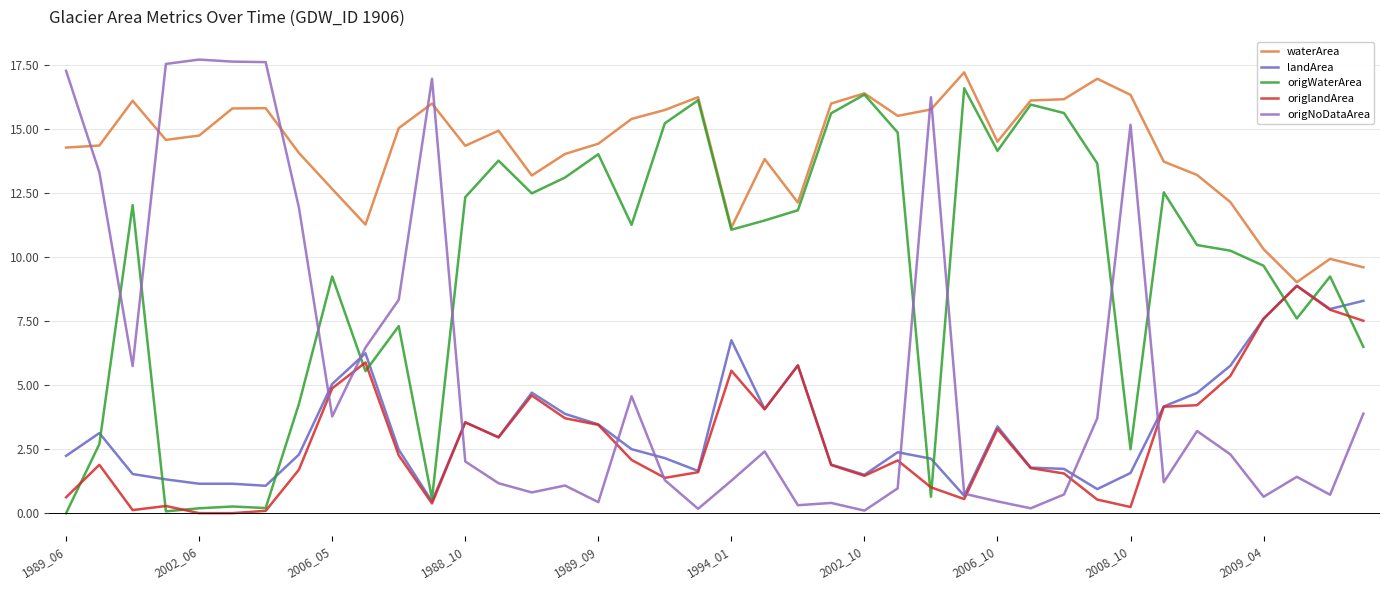

What is the greatest value displayed?

17.7